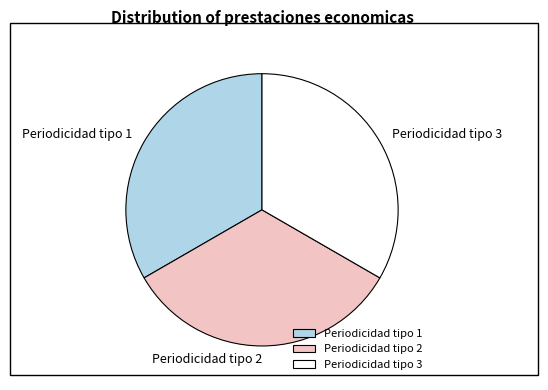

How many segments does this pie chart have?

3